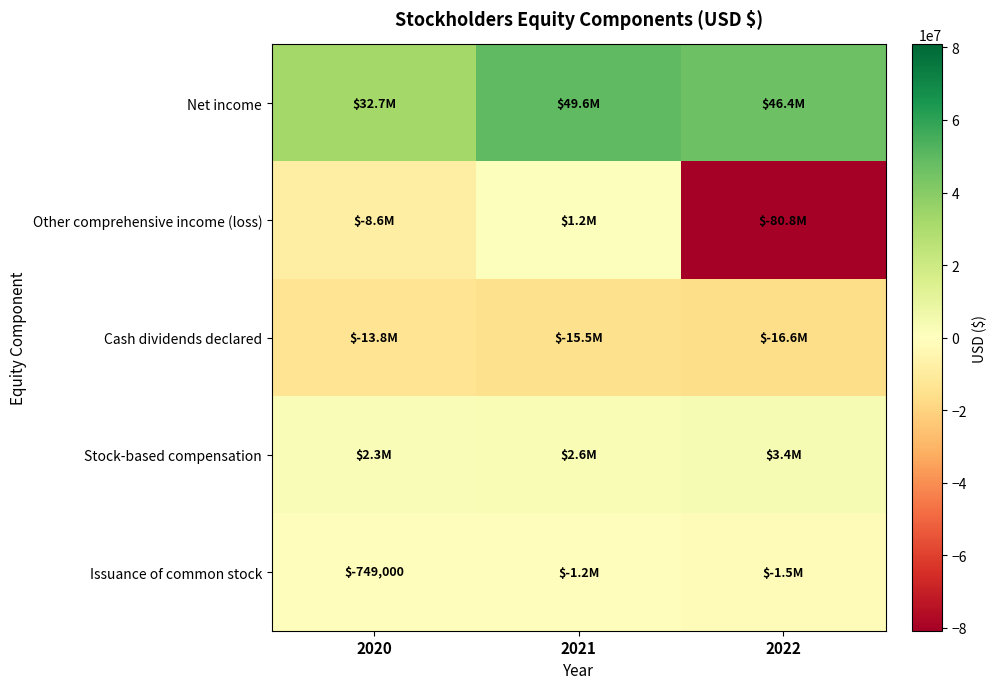

At which category does the chart reach its peak across all series?

2021